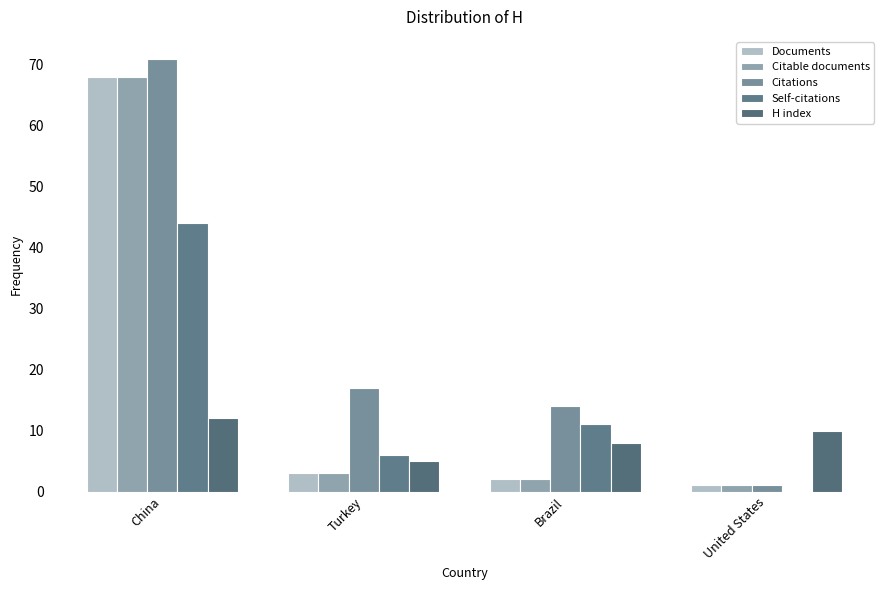

At which category does the chart reach its peak across all series?

China